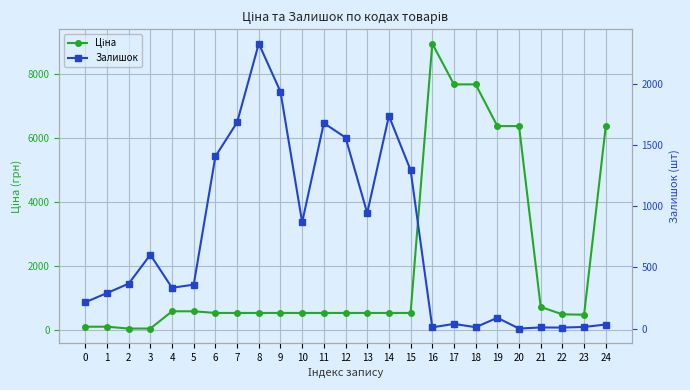

What is the total value across all series at 23?

503.8